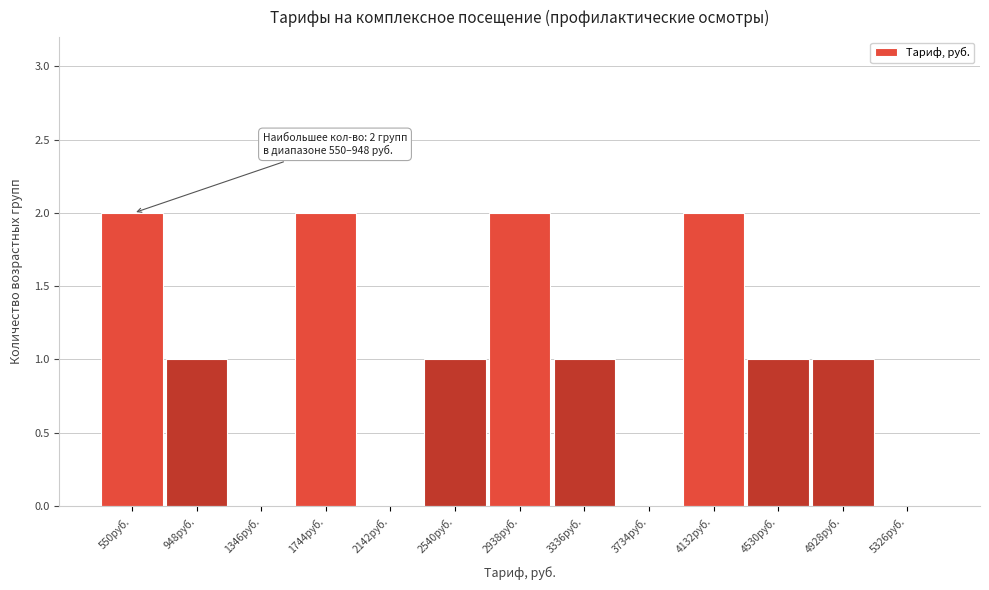

Reading left to right, transcribe all the data shown in this chart.

550руб.=2	948руб.=1	1346руб.=0	1744руб.=2	2142руб.=0	2540руб.=1	2938руб.=2	3336руб.=1	3734руб.=0	4132руб.=2	4530руб.=1	4928руб.=1	5326руб.=0